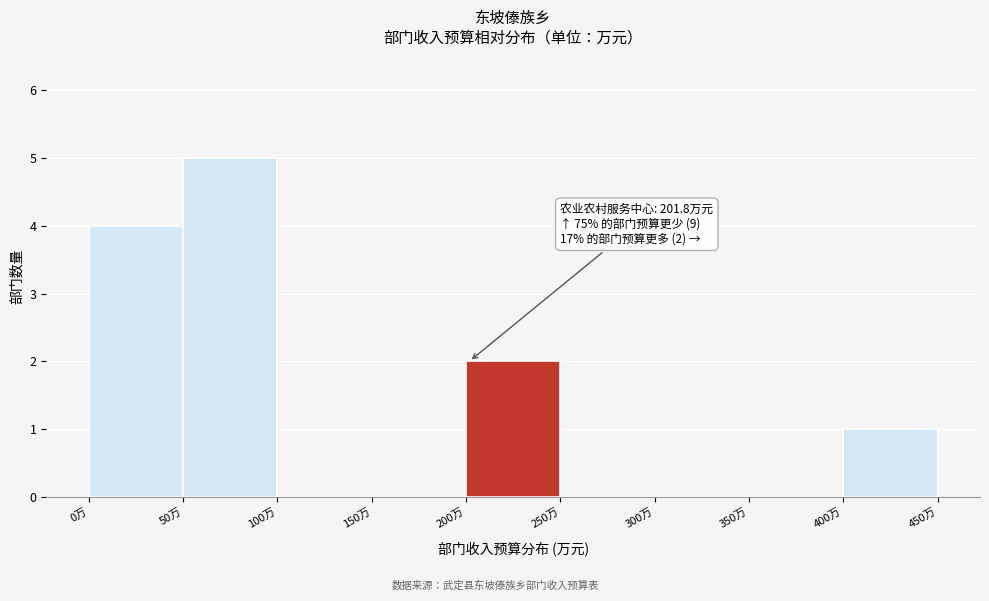

Which range on the x-axis has the tallest bar?

50 to 100